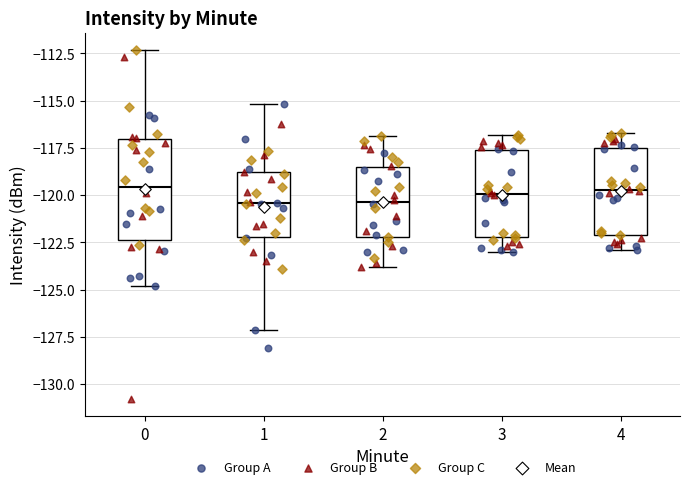

Reading left to right, transcribe this box plot: for each box, give where its median line is, the range the box spans, and where its two whiskers end, as read against the y-axis. The values are not printed on the chart, so give them approximately, as read against the axis.

0: median -119.5, box -122.5 to -117.0, whiskers -125.0 to -112.5
1: median -120.5, box -122.0 to -119.0, whiskers -127.0 to -115.0
2: median -120.5, box -122.0 to -118.5, whiskers -124.0 to -117.0
3: median -120.0, box -122.0 to -117.5, whiskers -123.0 to -117.0
4: median -119.5, box -122.0 to -117.5, whiskers -123.0 to -116.5